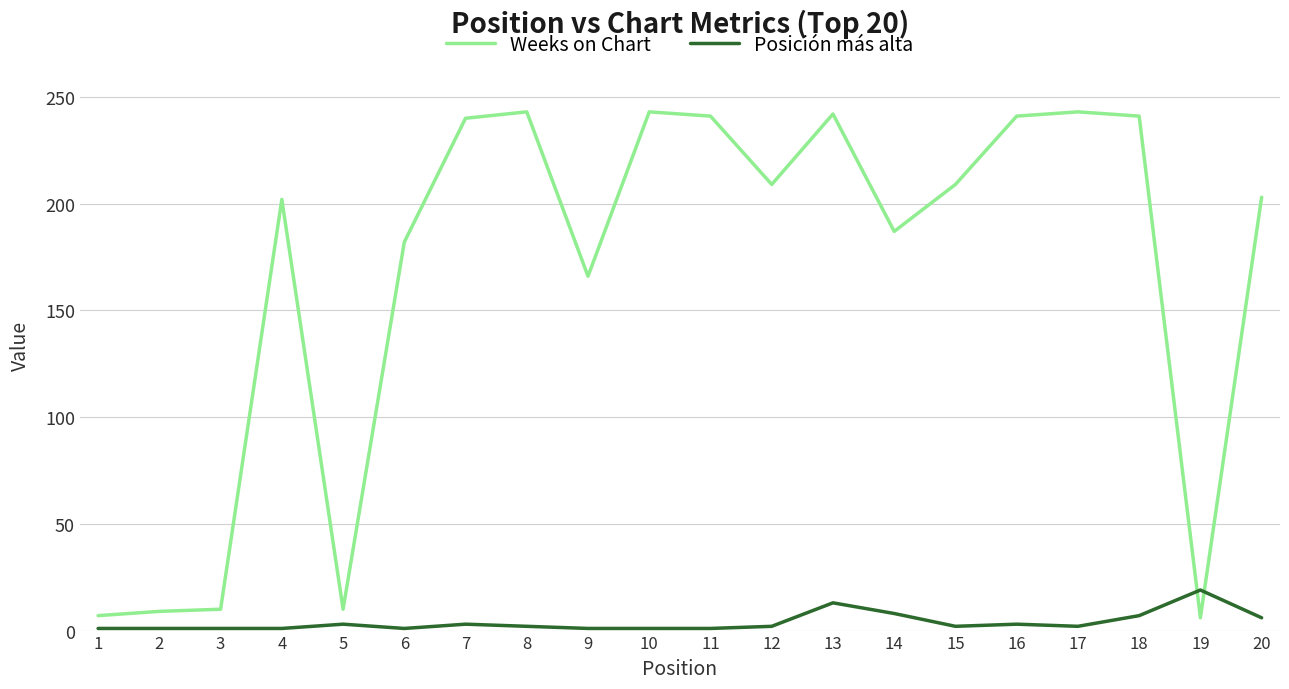

Is this an area chart (filled region under the line)?

No